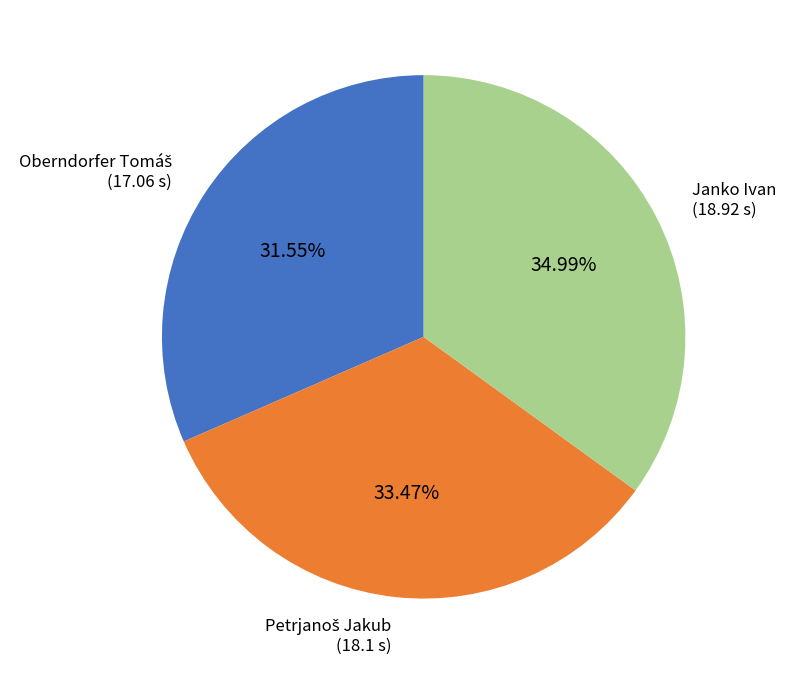

Does Janko Ivan represent more than half of the total?

No